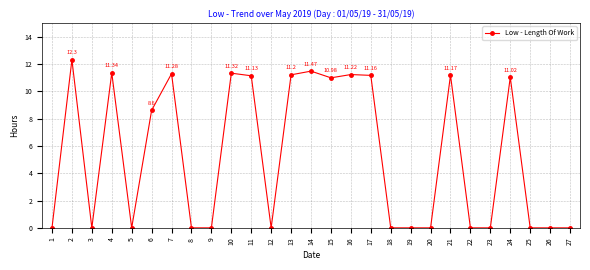

At which category does the data reach its first local valley?

3